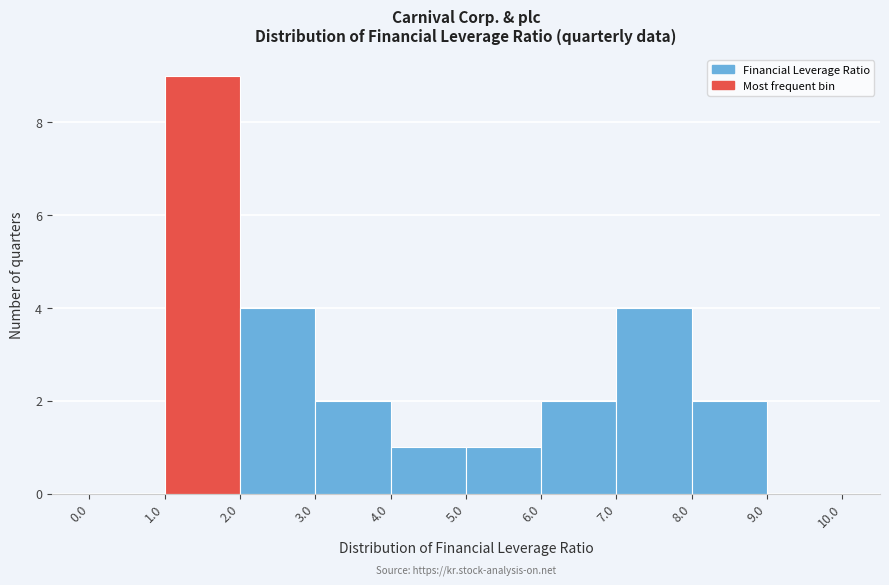

Over which range of the x-axis is the bar tallest?

1.0 to 2.0